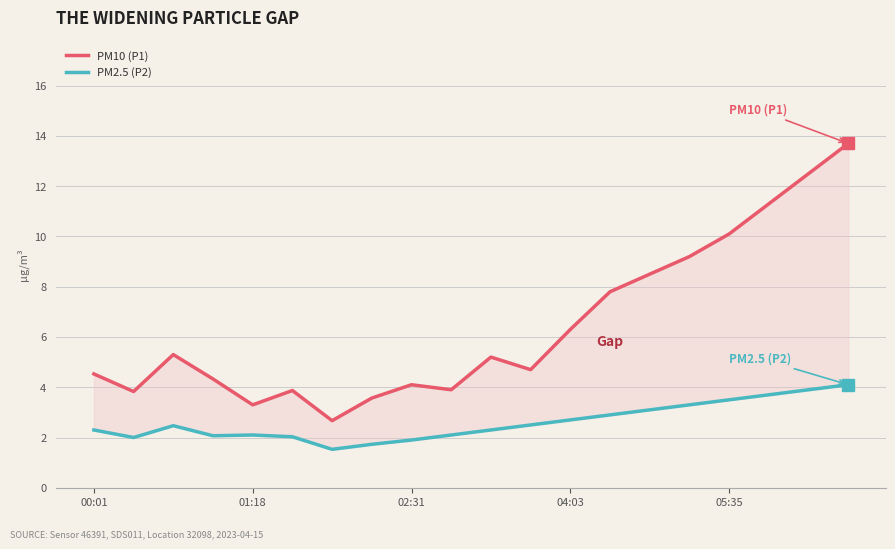

True or false: PM2.5 (P2) and PM10 (P1) intersect in this chart.

False